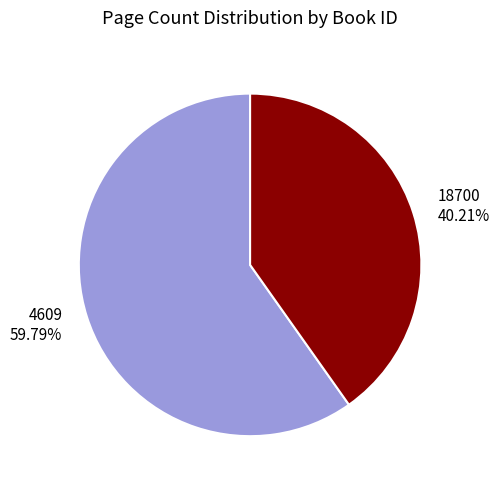

To the nearest percent, what portion does 18700 represent?

40%